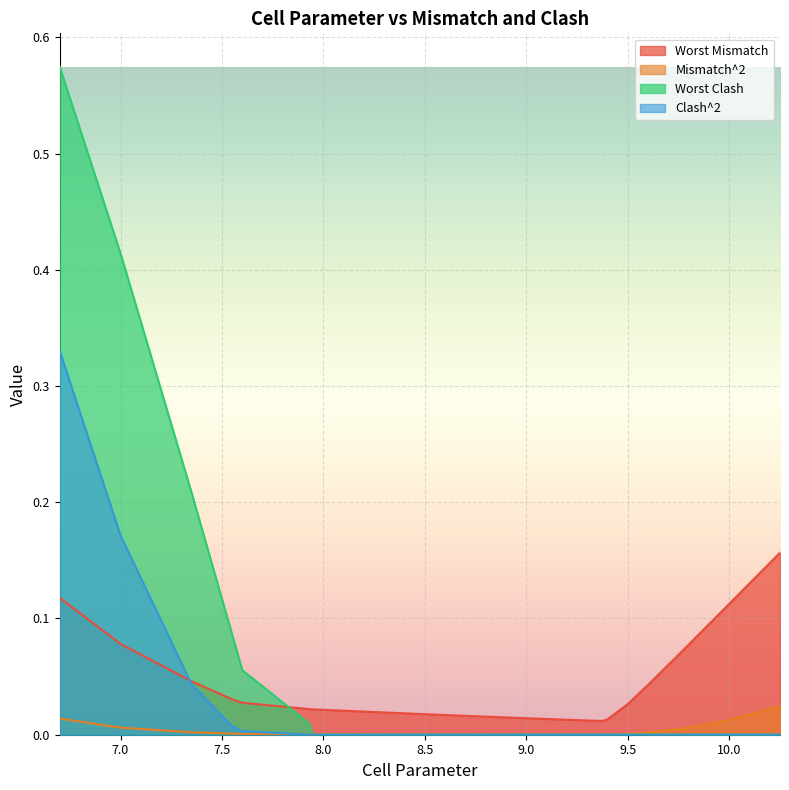

Which series changed the most between 8.1 and 9.75?

Worst Mismatch